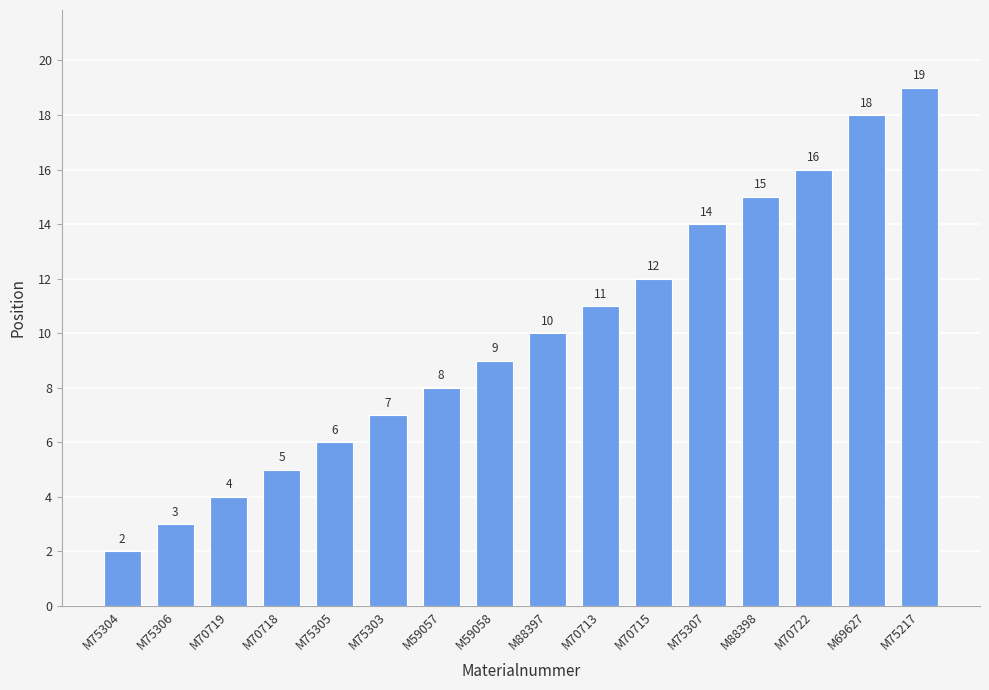

True or false: the data shows 4 at M70719.

True